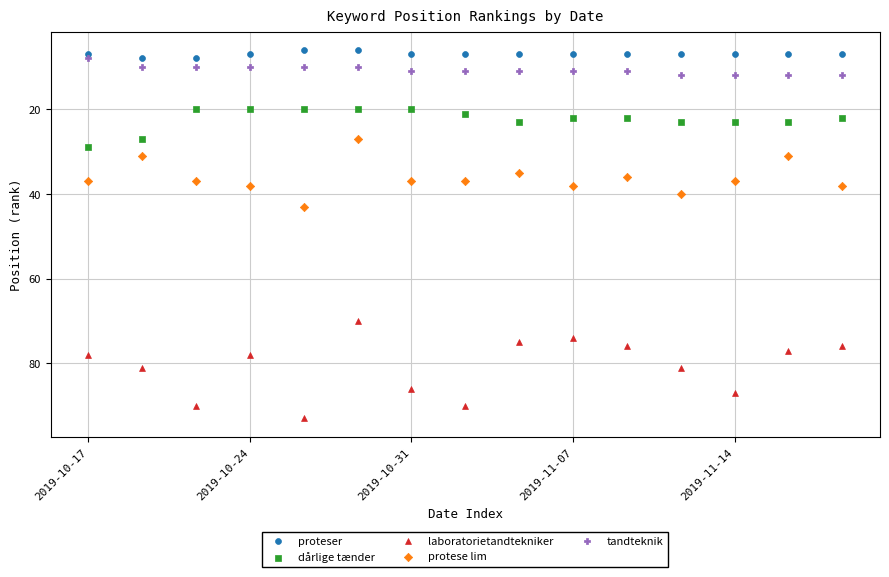

Across all data points, what is the range of Y values (max minus min)?

87